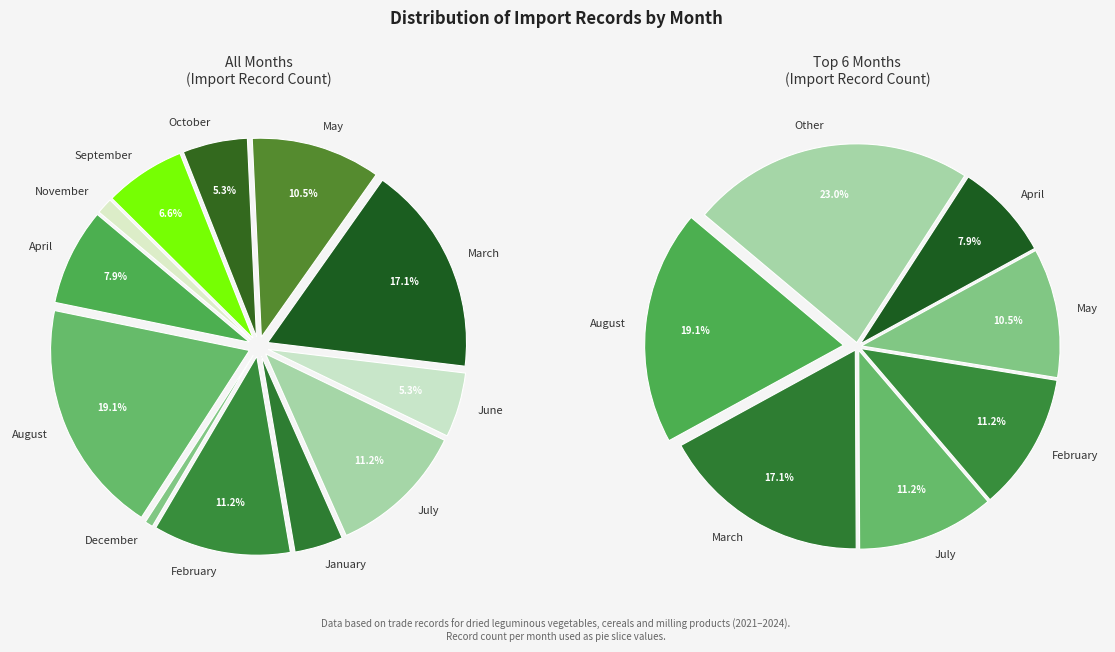

The January slice represents 1% of the pie. True or false?

False